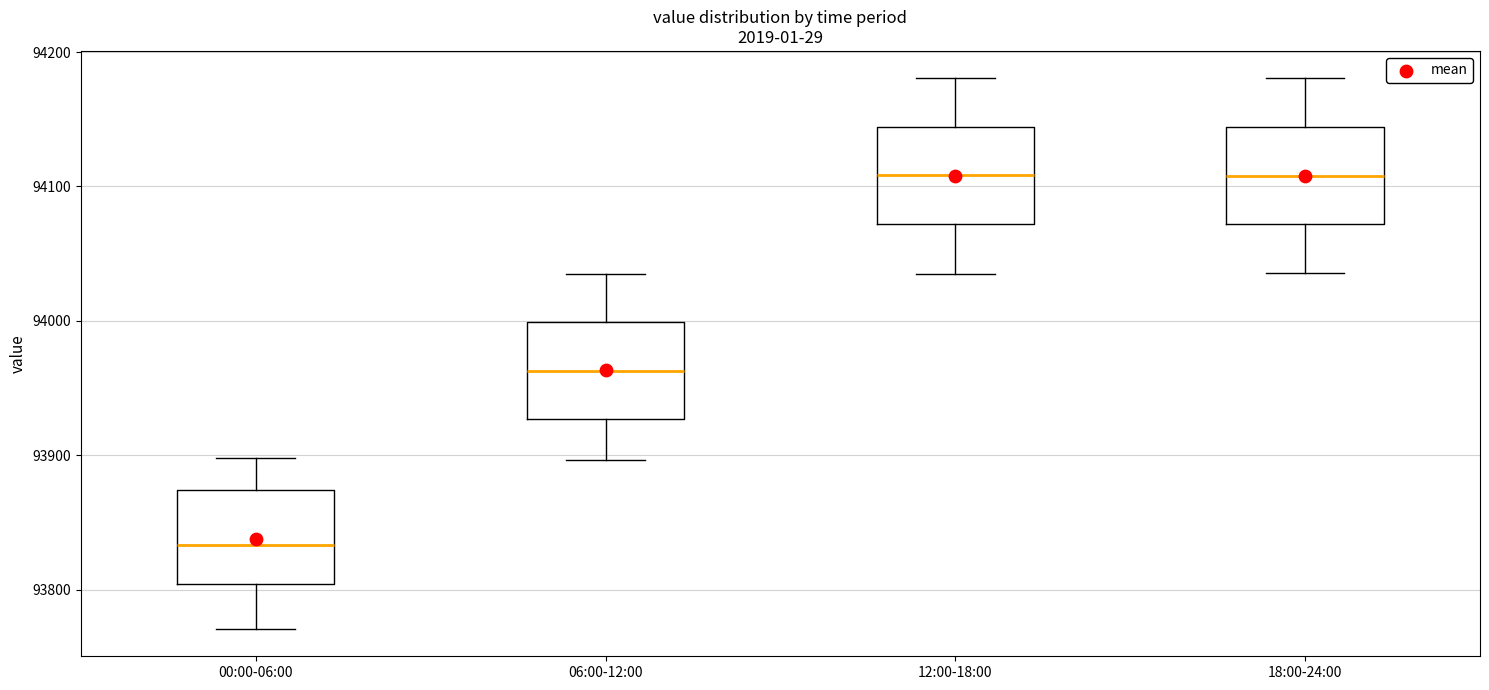

Reading left to right, transcribe this box plot: for each box, give where its median line is, the range the box spans, and where its two whiskers end, as read against the y-axis. The values are not printed on the chart, so give them approximately, as read against the axis.

00:00-06:00: median 93830, box 93800 to 93870, whiskers 93770 to 93900
06:00-12:00: median 93960, box 93930 to 94000, whiskers 93900 to 94040
12:00-18:00: median 94110, box 94070 to 94140, whiskers 94040 to 94180
18:00-24:00: median 94110, box 94070 to 94140, whiskers 94040 to 94180